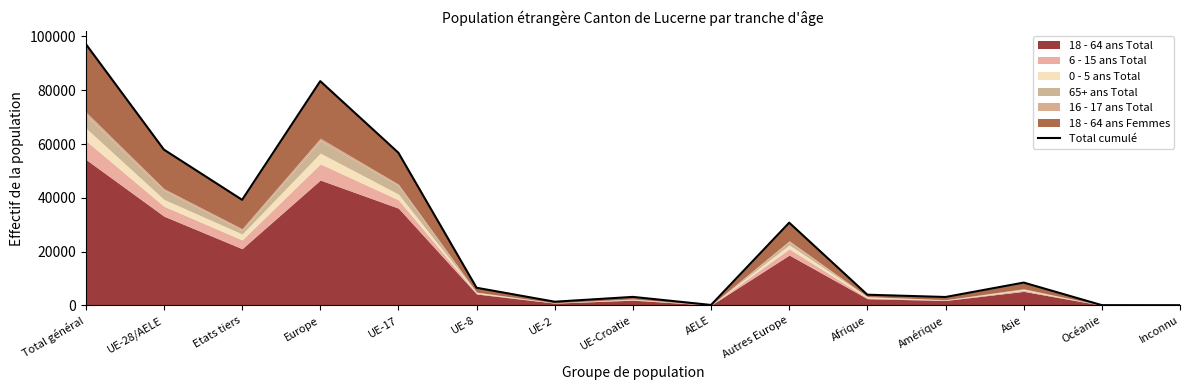

How many lines are shown in the chart?

1